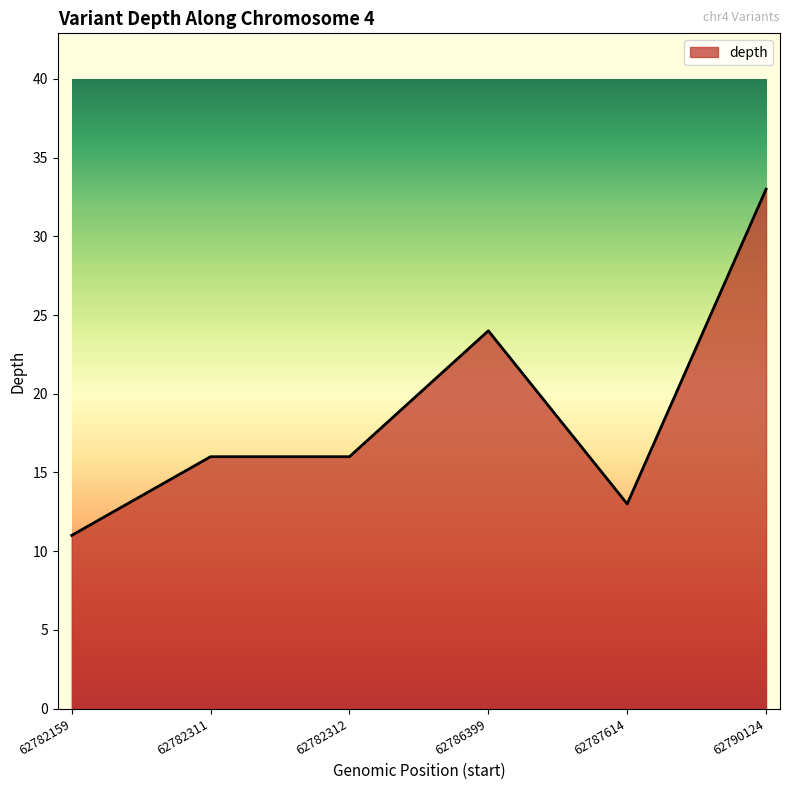

How many lines are shown in the chart?

1